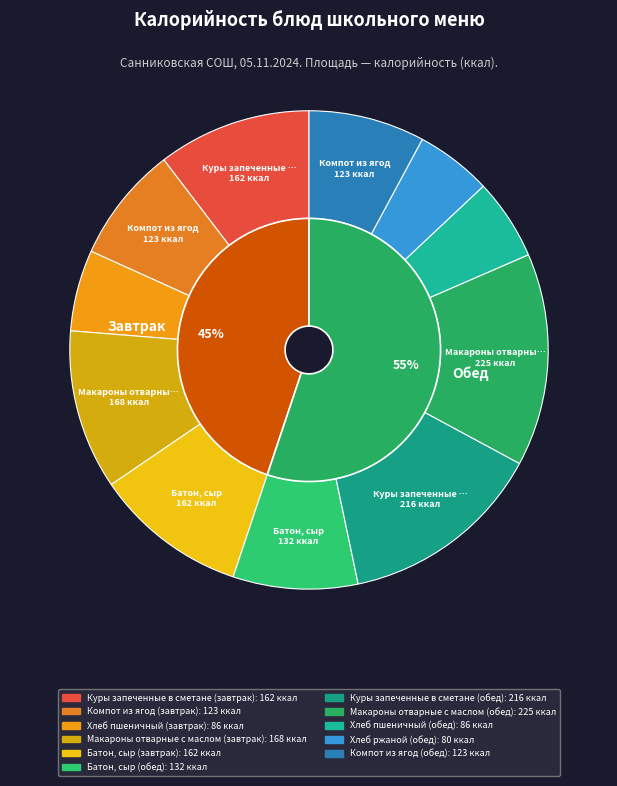

To the nearest percent, what is the difference between the Хлеб пшеничный (обед) and Макароны отварные с маслом (завтрак) slice percentages?

5%